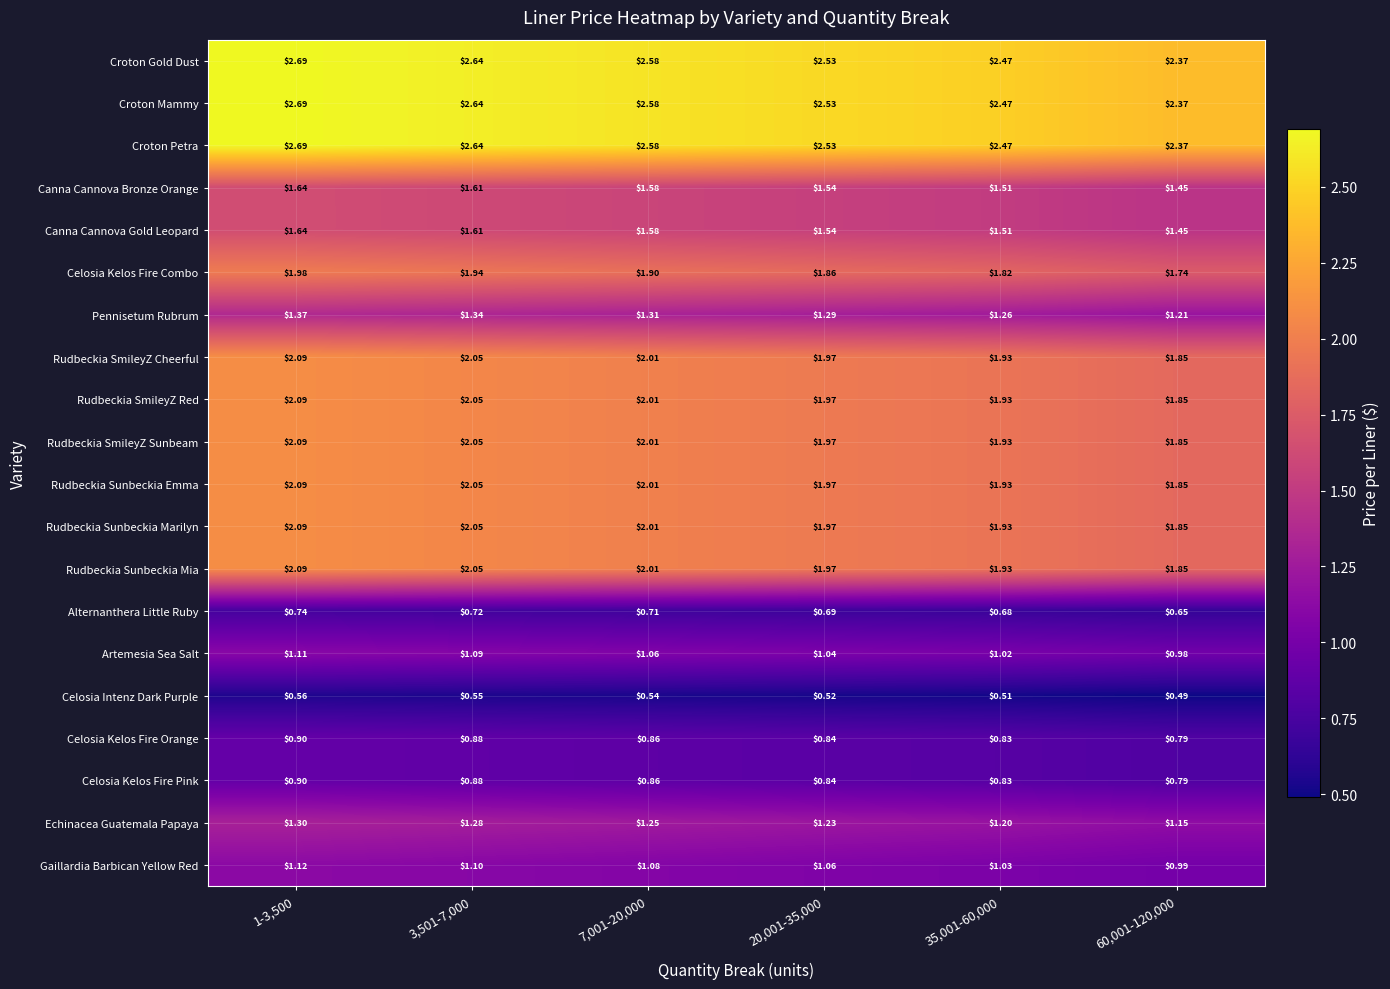

How many series are shown in this chart?

20